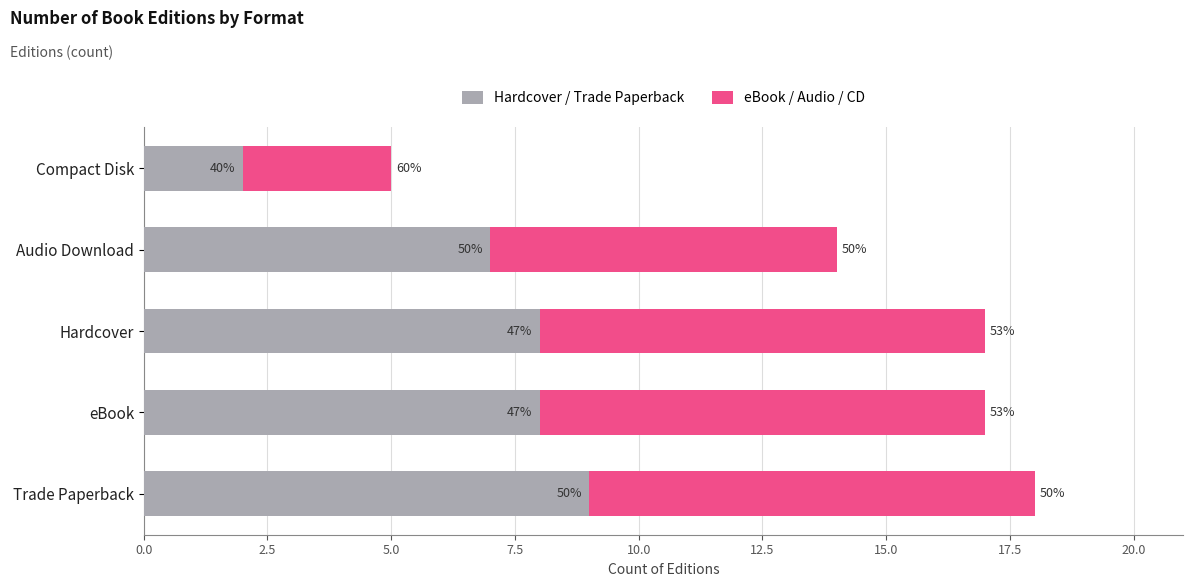

Reading left to right, transcribe all the data shown in this chart.

Hardcover / Trade Paperback: 9	8	8	7	2
eBook / Audio / CD: 9	9	9	7	3